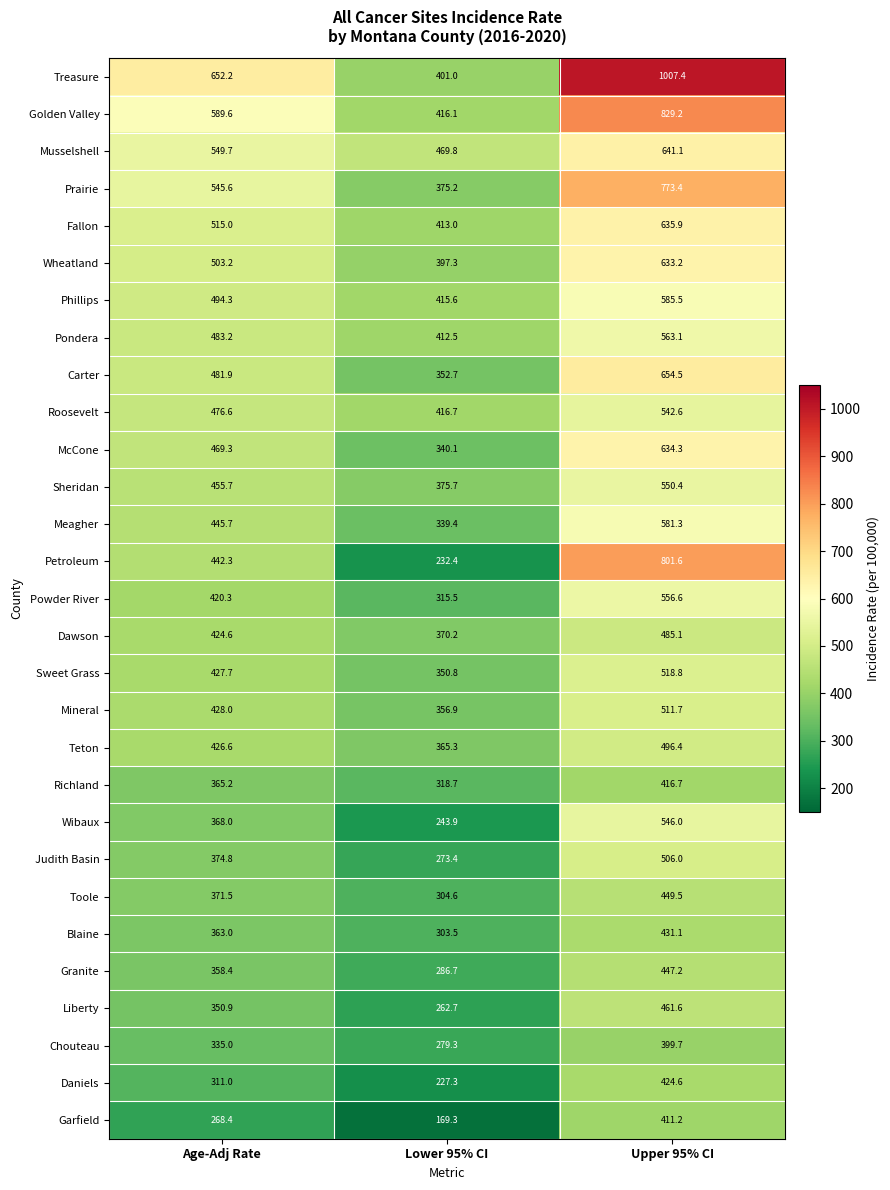

At Age-Adj Rate, list the series in order from smallest to largest.

Garfield, Daniels, Chouteau, Liberty, Granite, Blaine, Richland, Wibaux, Toole, Judith Basin, Powder River, Dawson, Teton, Sweet Grass, Mineral, Petroleum, Meagher, Sheridan, McCone, Roosevelt, Carter, Pondera, Phillips, Wheatland, Fallon, Prairie, Musselshell, Golden Valley, Treasure